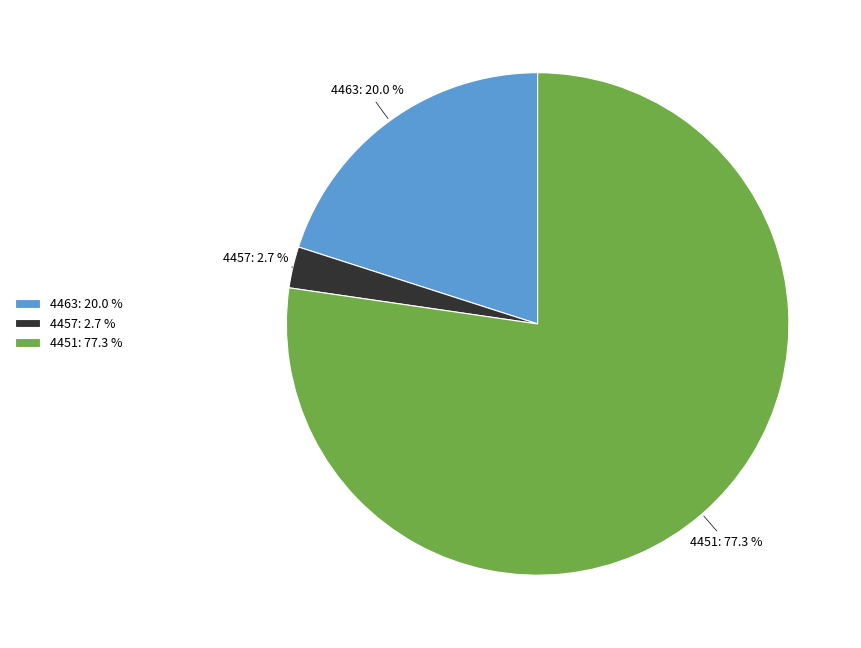

To the nearest percent, what portion does 4457 represent?

3%